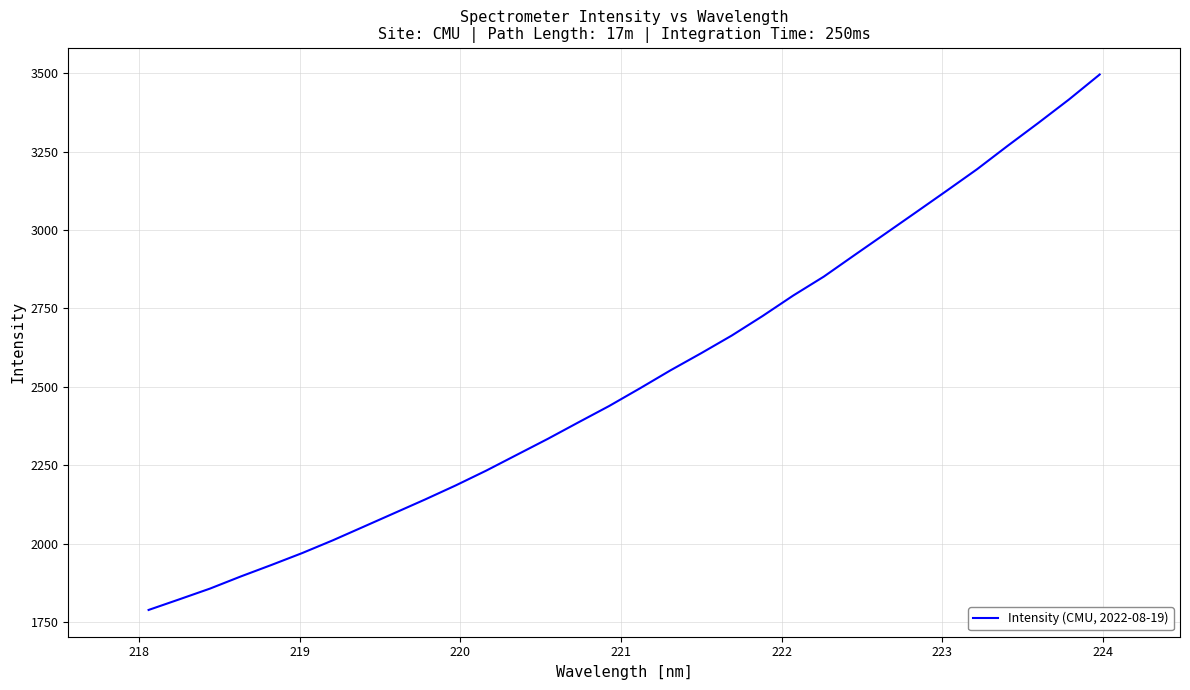

Count the number of categories in the chart.

32